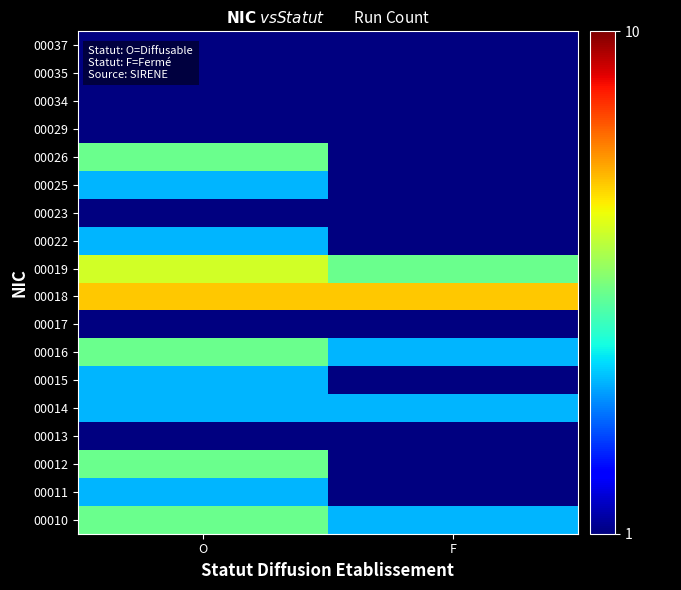

Which has a higher value, F or O?

O